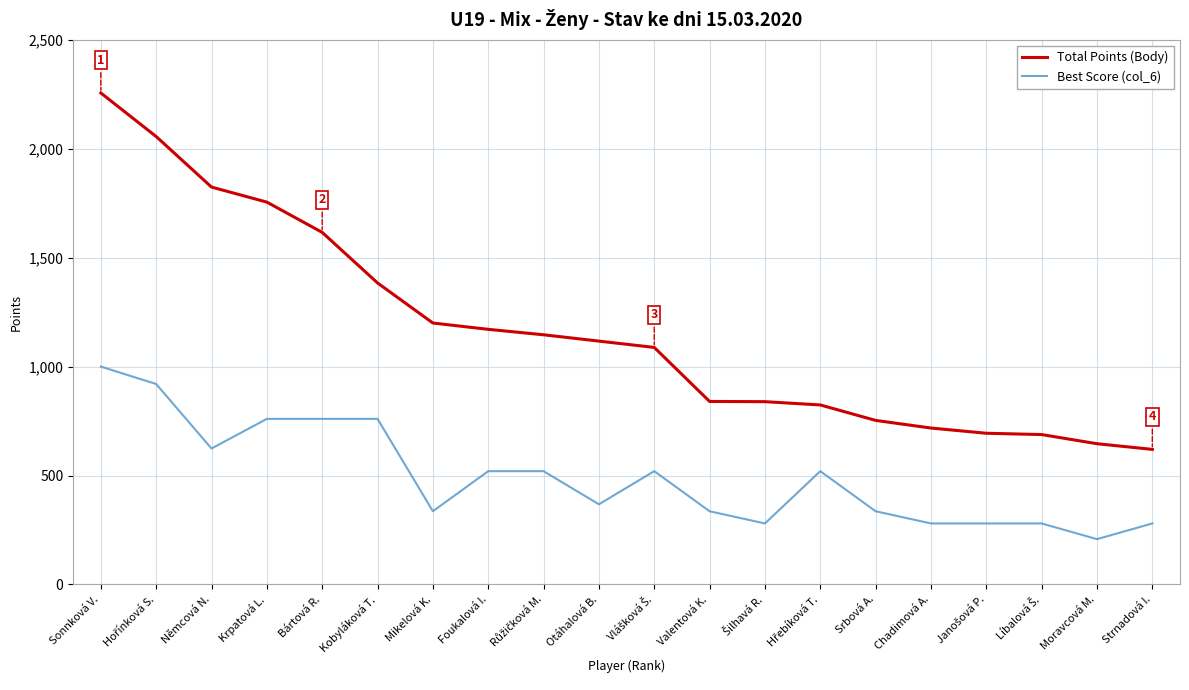

Rank the series by their average value, from highest to lowest.

Total Points (Body), Best Score (col_6)